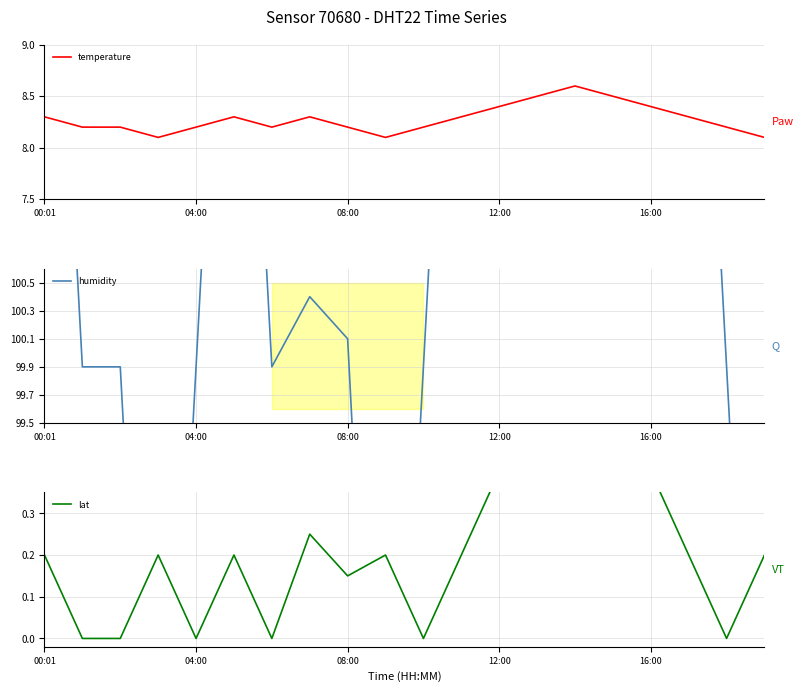

What is the difference between the maximum and minimum values in the temperature series?

0.5